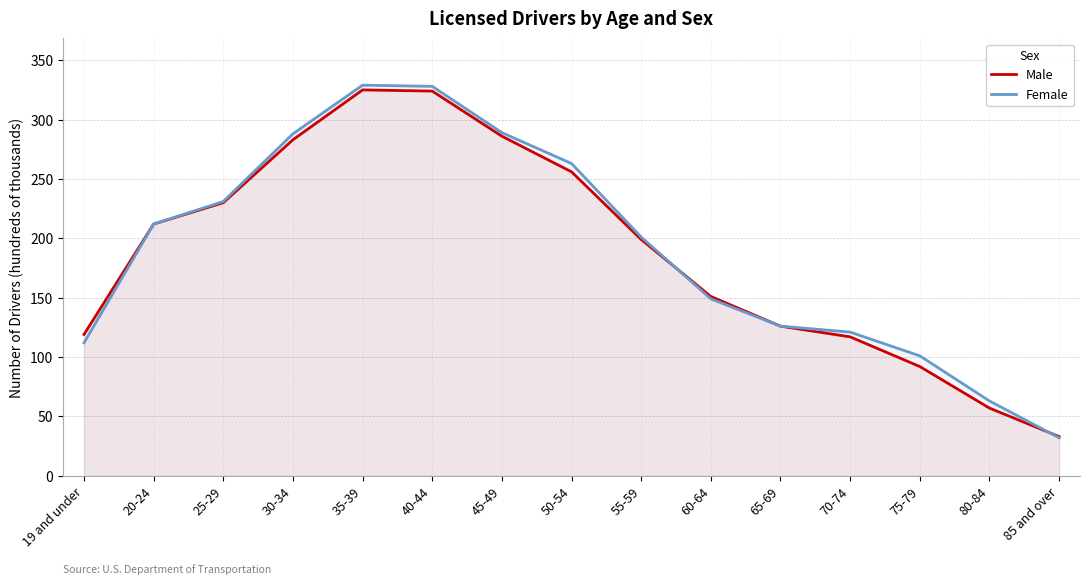

Reading left to right, what are all the values shown in this chart?

Male: 119	212	230	283	325	324	286	256	199	151	126	117	92	57	33
Female: 112	212	231	288	329	328	289	263	201	149	126	121	101	63	32